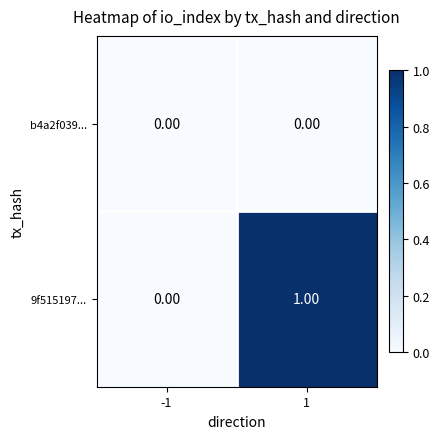

Which series has the largest total across all categories?

9f515197...